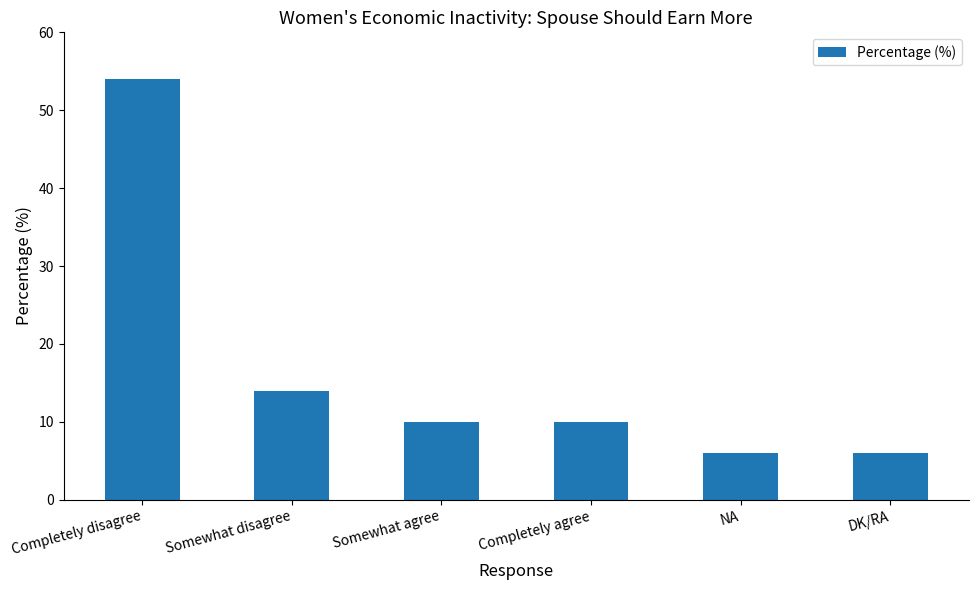

Which label corresponds to the largest value in the chart?

Completely disagree